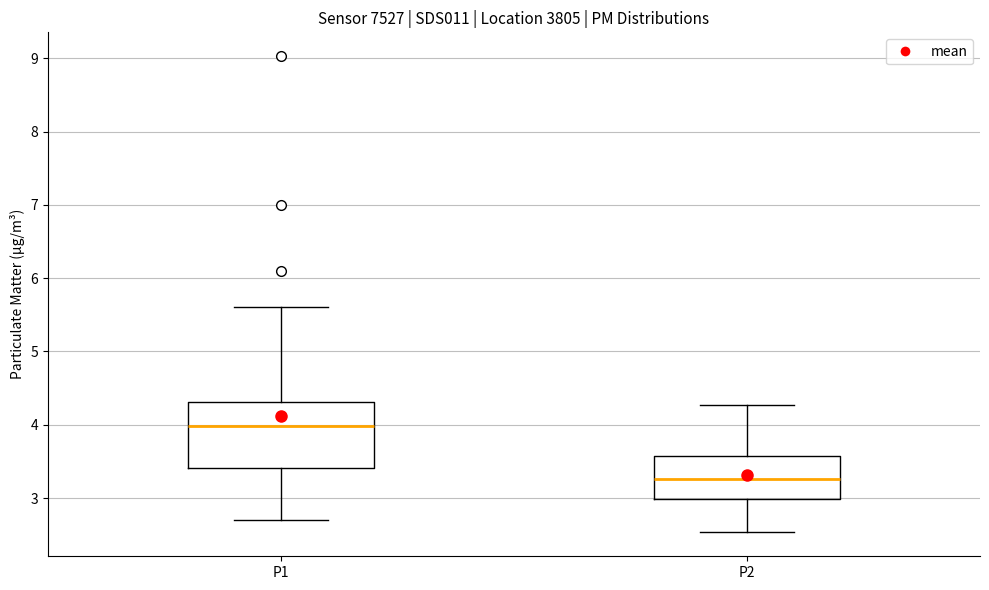

Which box is the tallest, from its lower edge to its upper edge?

P1